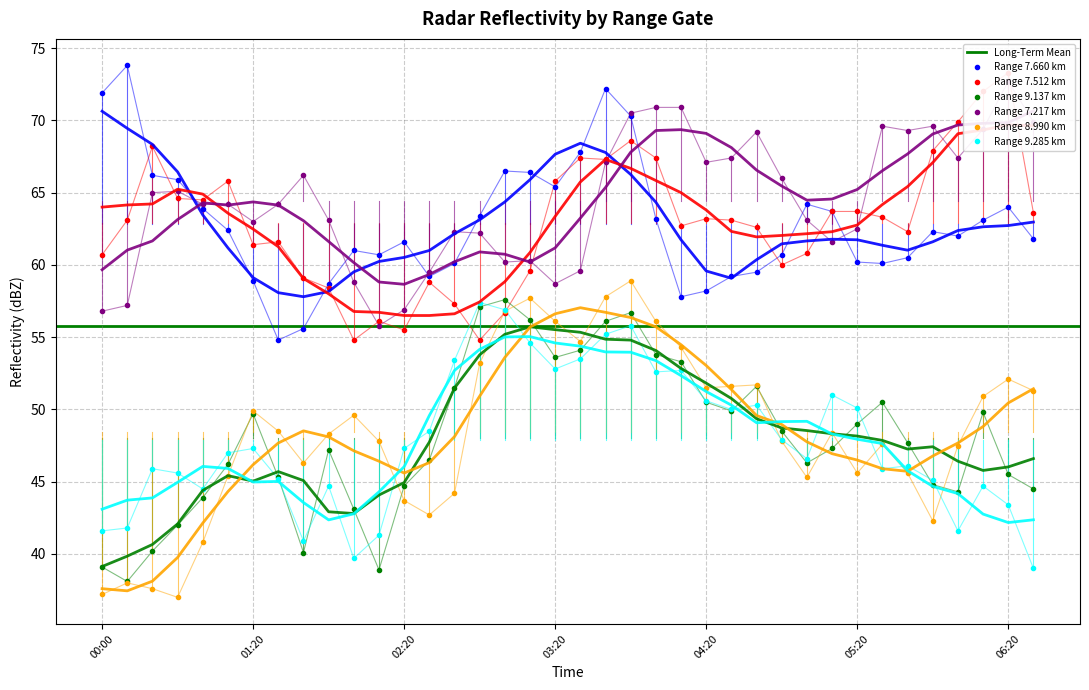

True or false: 9.137 and 7.660 intersect in this chart.

False